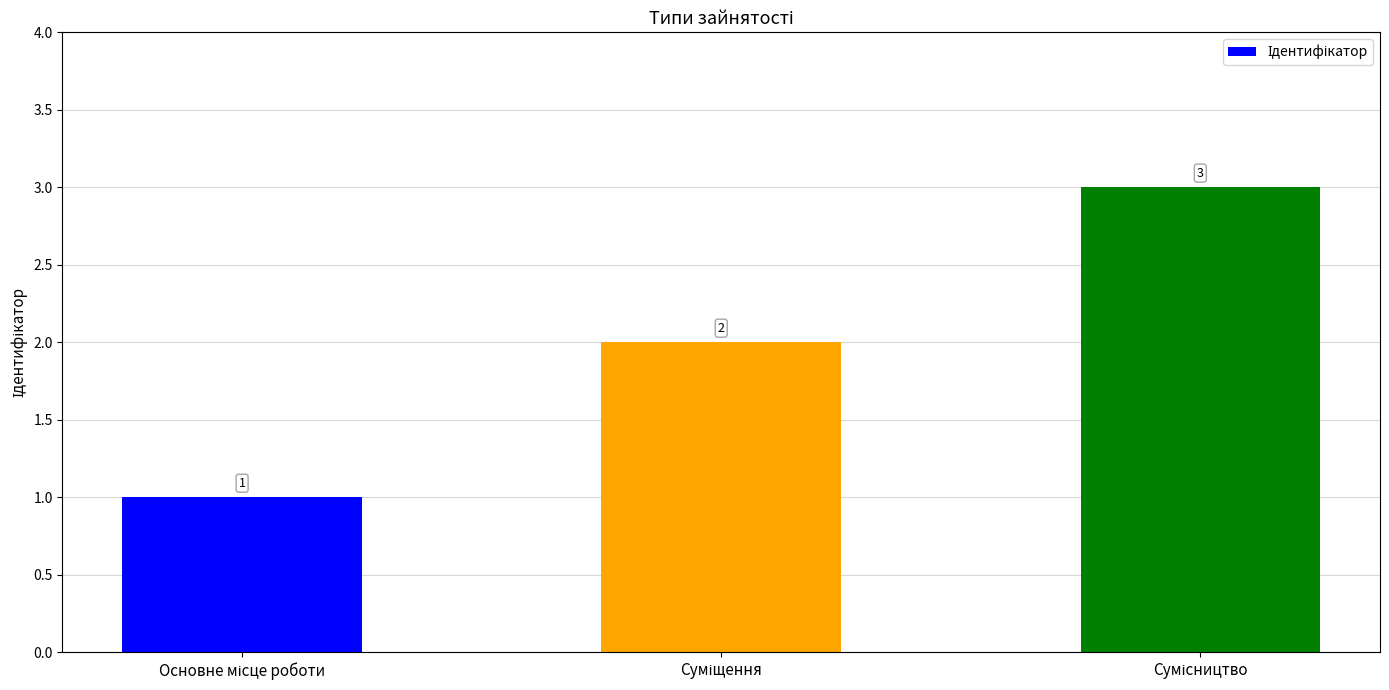

What is the maximum value shown in the chart?

3